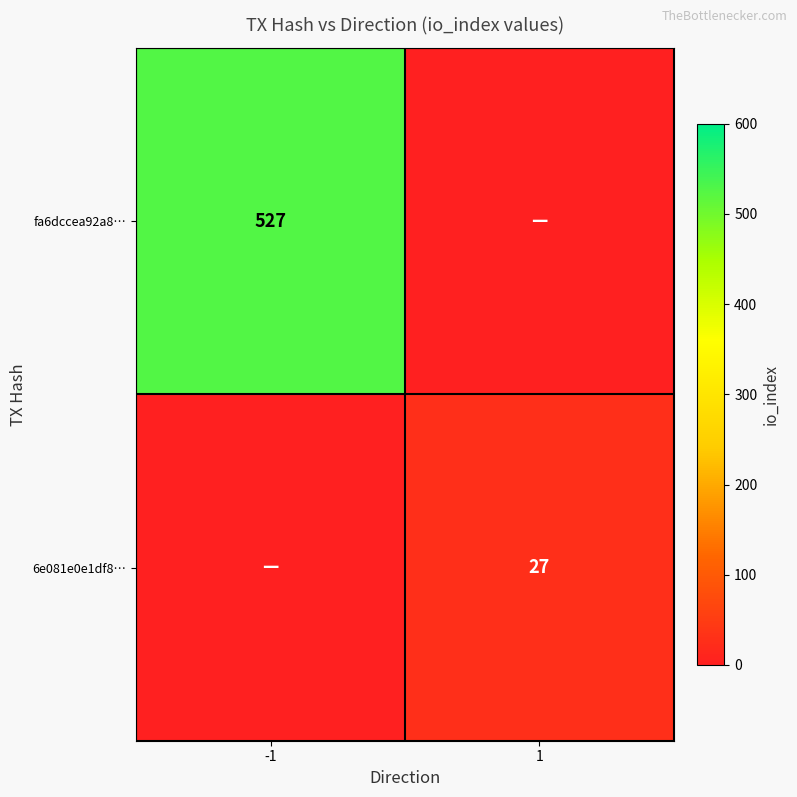

The value of fa6dccea92a8… at -1 is 527. True or false?

True